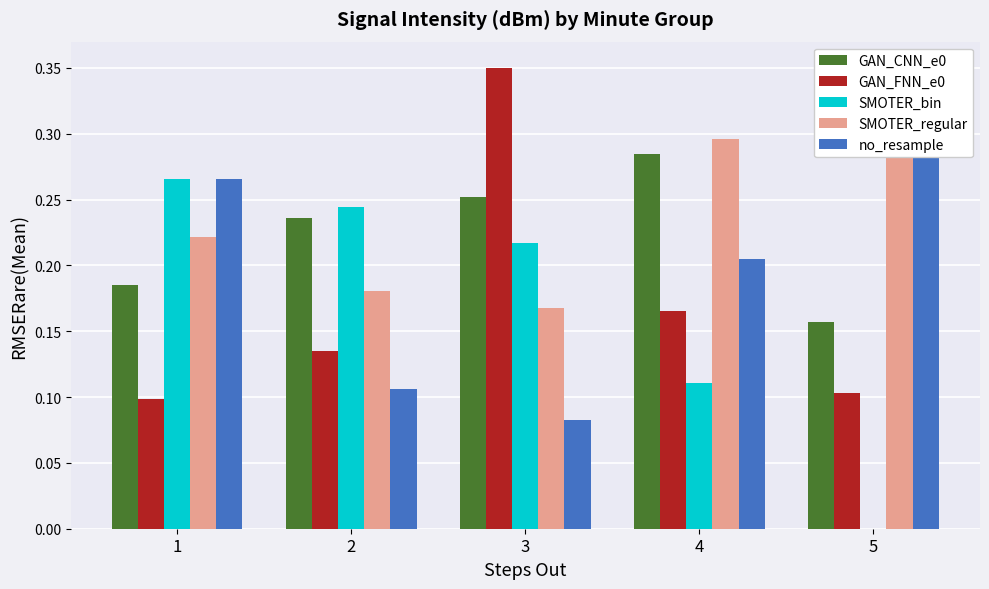

Which category has the highest value across all series?

3